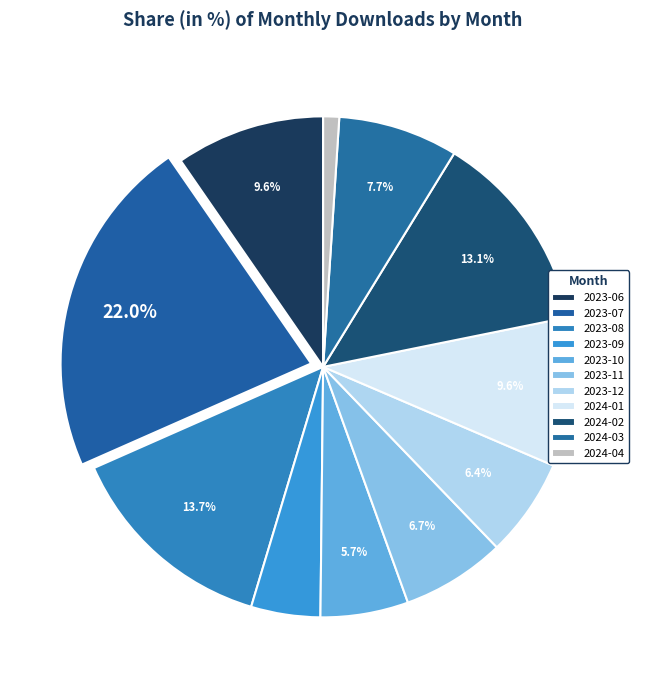

What percentage is NOT represented by 2023-10?

94.3%